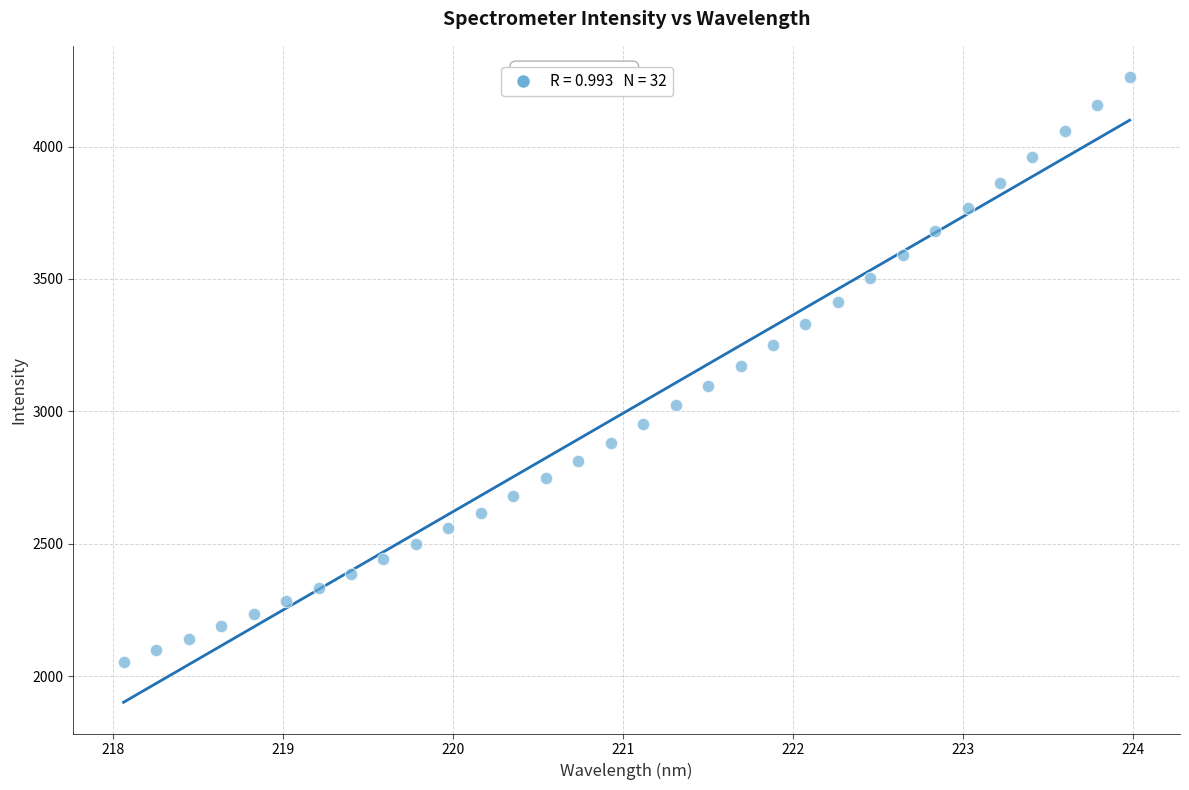

What is the range of Y values (max minus min)?

2211.1